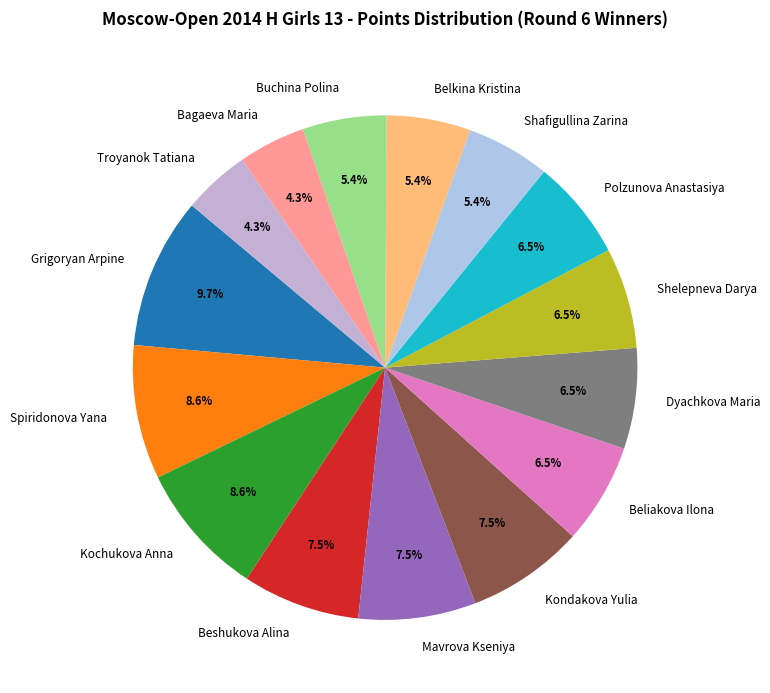

Does any single category account for the majority?

No